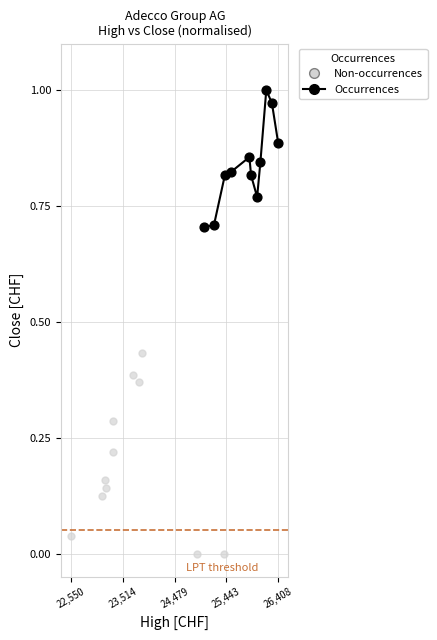

What are all the series names shown in the legend?

Non-occurrences, Occurrences